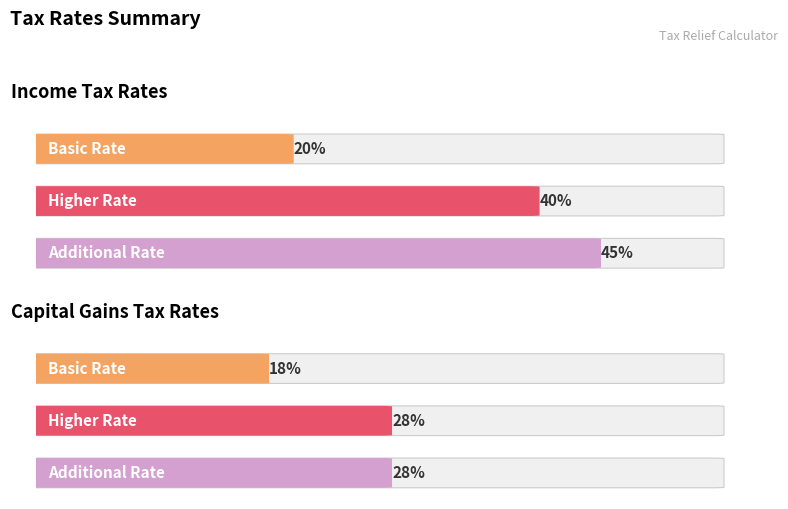

Rank the series at Income Tax Rates from lowest to highest value.

Basic Rate, Higher Rate, Additional Rate